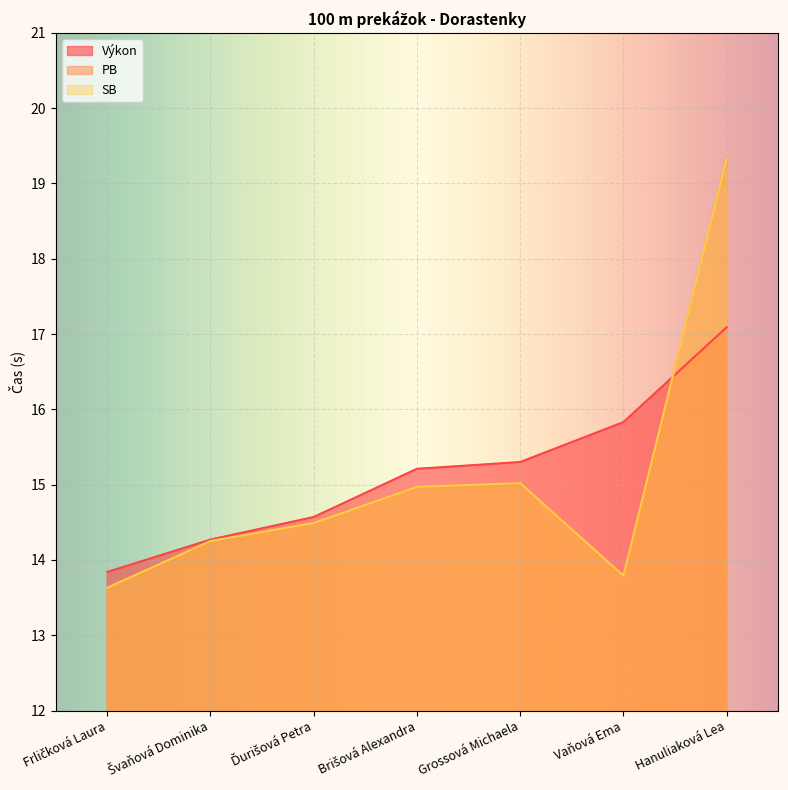

The PB series shows 20.2 at Grossová Michaela. True or false?

False